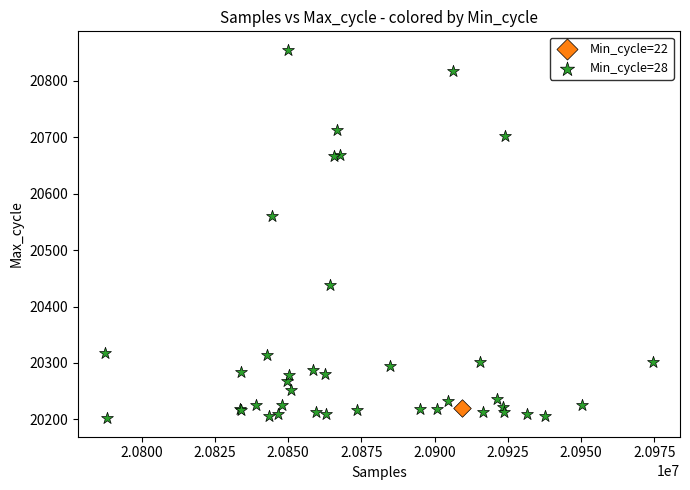

What are all the series names shown in the legend?

Min_cycle=22, Min_cycle=28